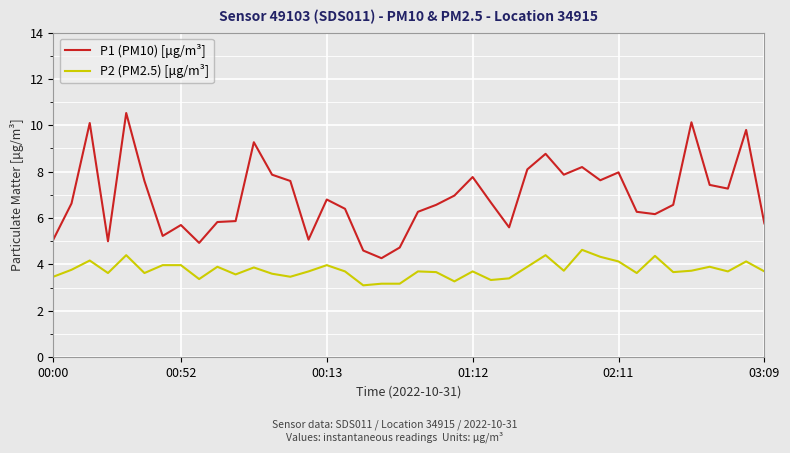

True or false: P2 (PM2.5) [μg/m³] and P1 (PM10) [μg/m³] intersect in this chart.

False